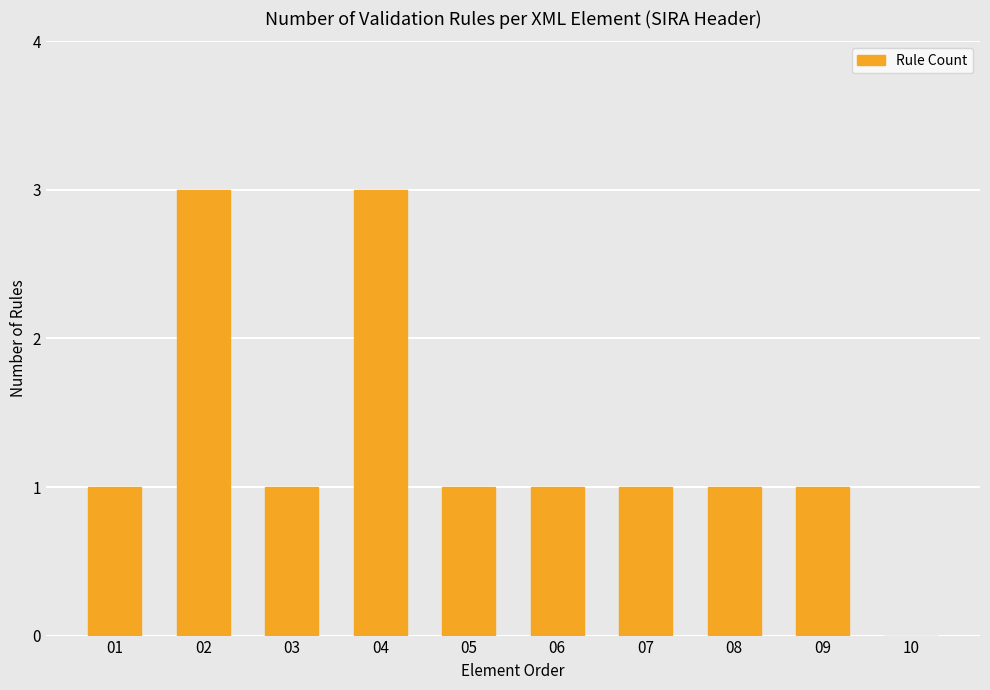

Approximately how many times larger is the value at 01 compared to 02?

0.3